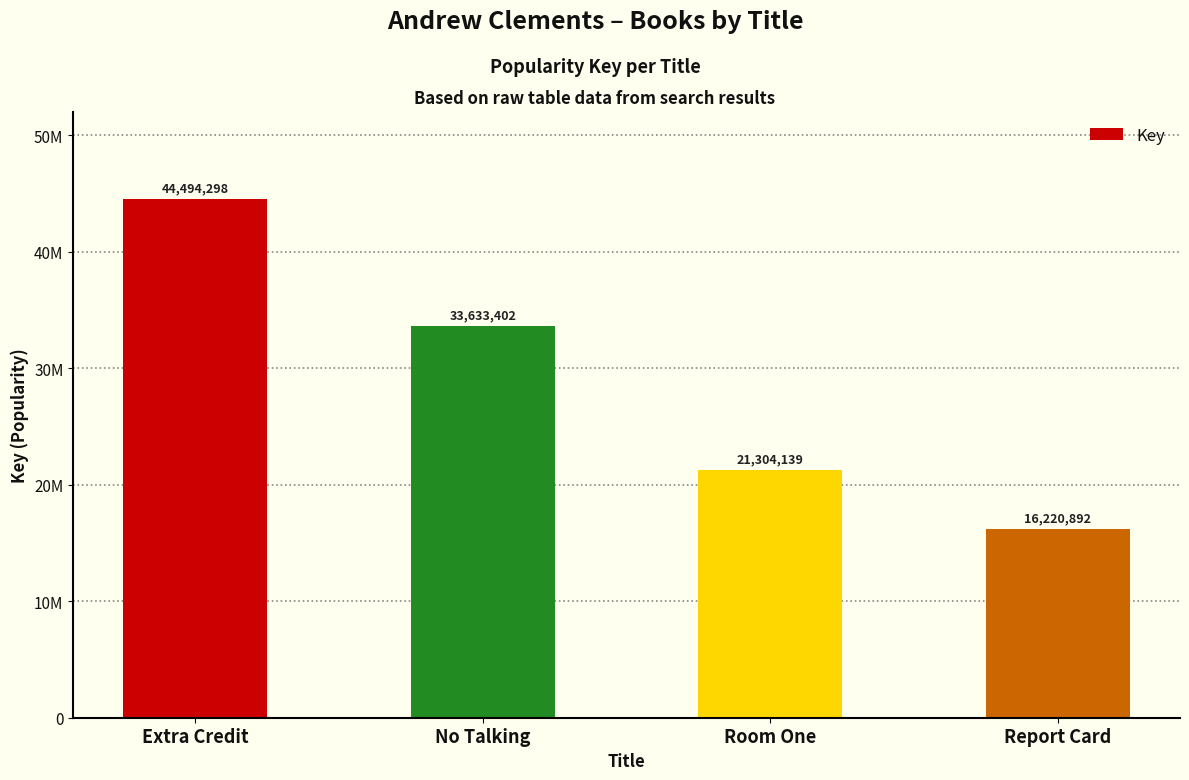

What position from the right is Extra Credit?

4